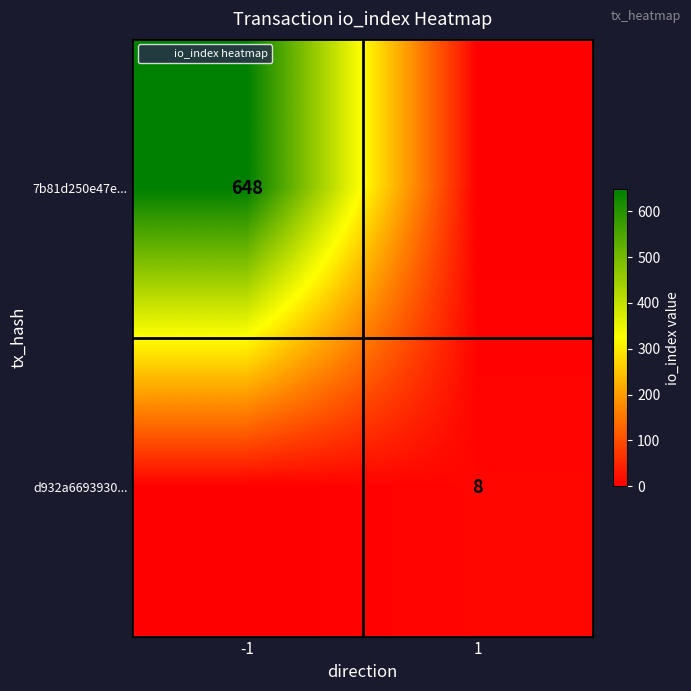

What is the sum of the 7b81d250e47e... values at -1 and 1?

648